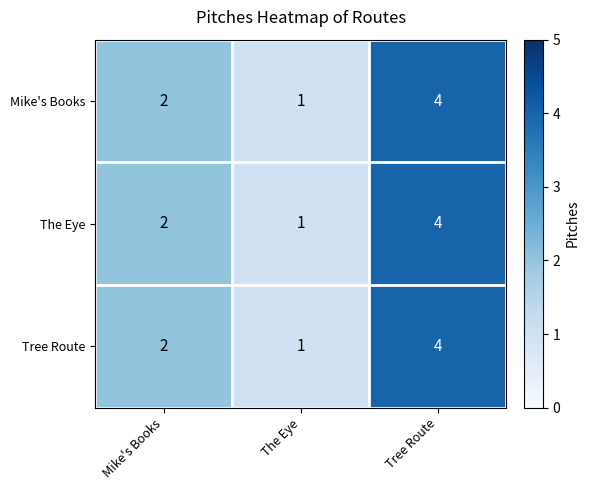

How many categories are shown in the chart?

3